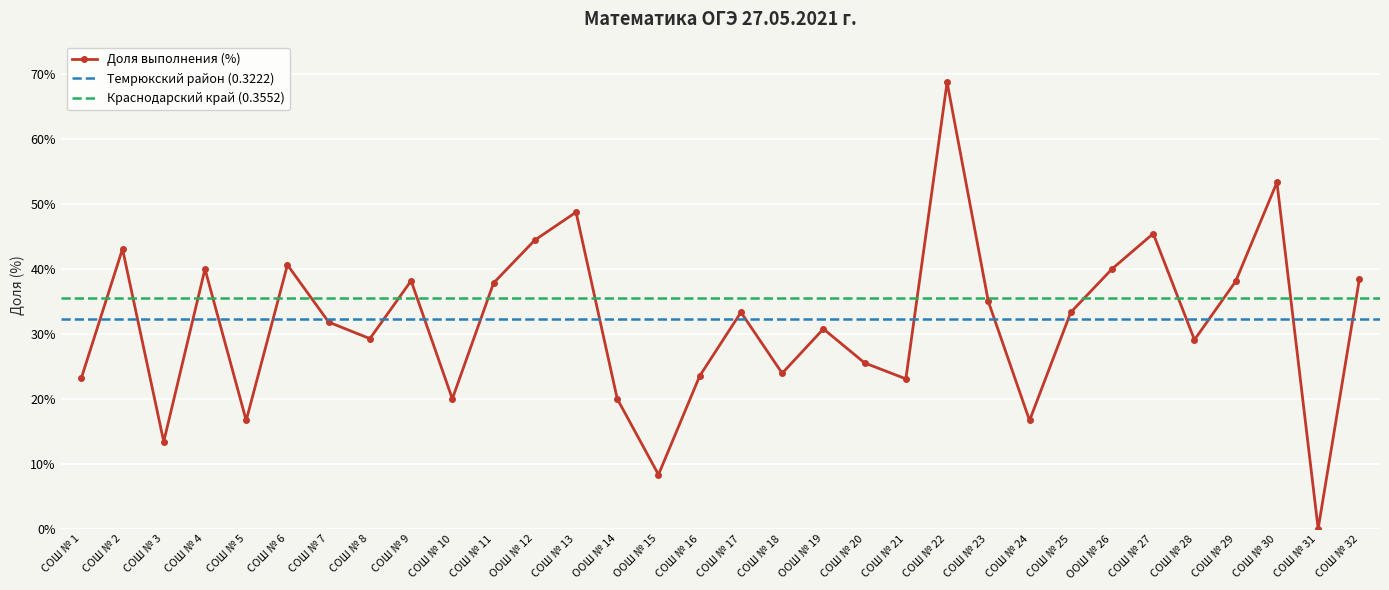

Reading right to left, list all the values displayed in this chart.

СОШ № 32=0.4	СОШ № 31=0.0	СОШ № 30=0.5	СОШ № 29=0.4	СОШ № 28=0.3	СОШ № 27=0.5	ООШ № 26=0.4	СОШ № 25=0.3	СОШ № 24=0.2	СОШ № 23=0.3	СОШ № 22=0.7	СОШ № 21=0.2	СОШ № 20=0.3	ООШ № 19=0.3	СОШ № 18=0.2	СОШ № 17=0.3	СОШ № 16=0.2	ООШ № 15=0.1	ООШ № 14=0.2	СОШ № 13=0.5	ООШ № 12=0.4	СОШ № 11=0.4	СОШ № 10=0.2	СОШ № 9=0.4	СОШ № 8=0.3	СОШ № 7=0.3	СОШ № 6=0.4	СОШ № 5=0.2	СОШ № 4=0.4	СОШ № 3=0.1	СОШ № 2=0.4	СОШ № 1=0.2